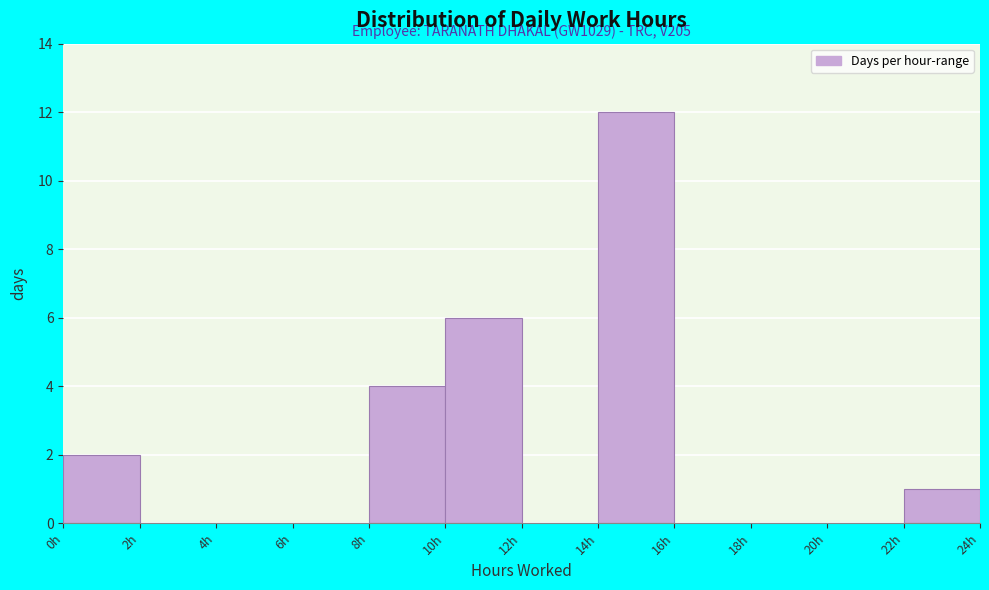

Over which range of the x-axis is the bar tallest?

14 to 16